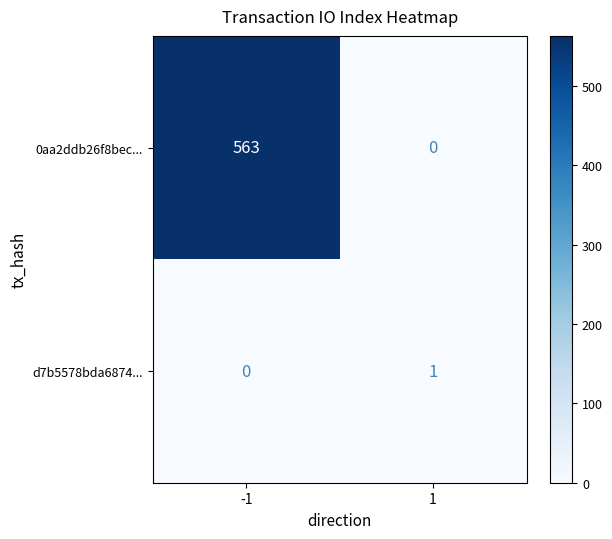

Rank the series by their average value, from highest to lowest.

0aa2ddb26f8bec..., d7b5578bda6874...